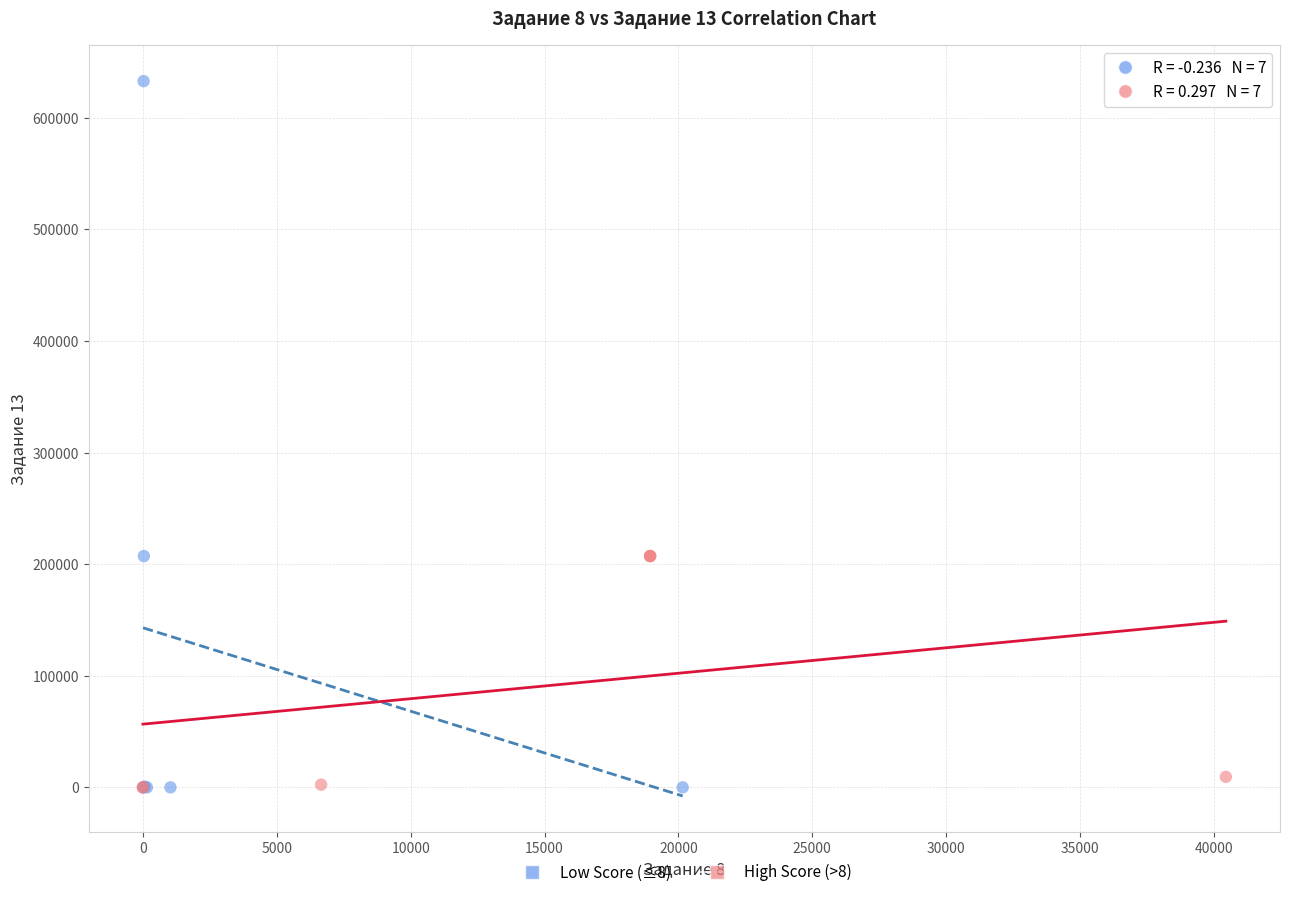

Which series reaches the maximum Y coordinate?

Low Score (≤8)